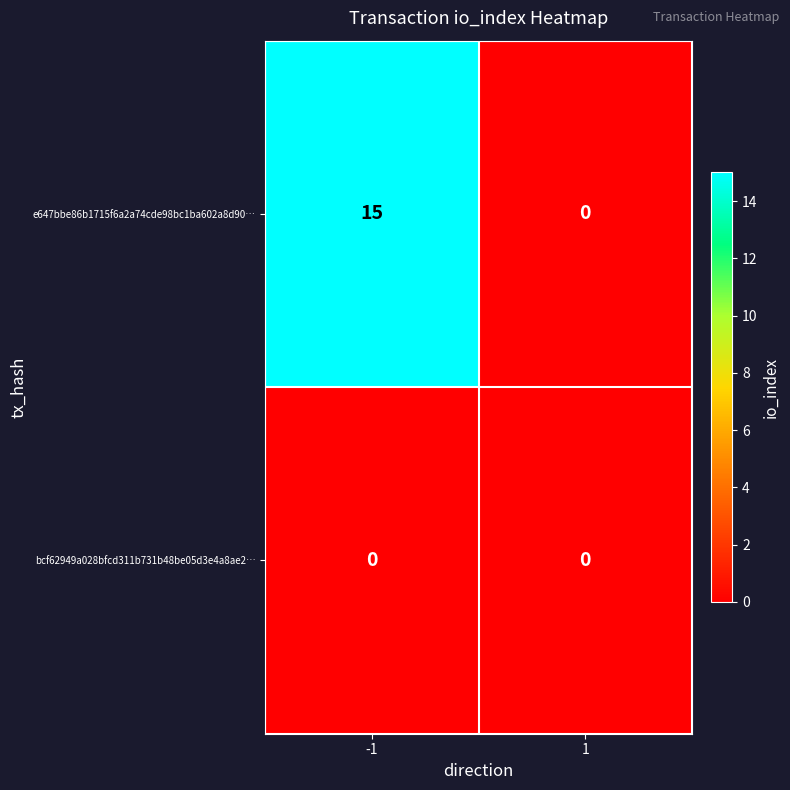

Reading left to right, extract all data points from this chart.

e647bbe86b1715f6a2a74cde98bc1ba602a8d90…: 15	0
bcf62949a028bfcd311b731b48be05d3e4a8ae2…: 0	0